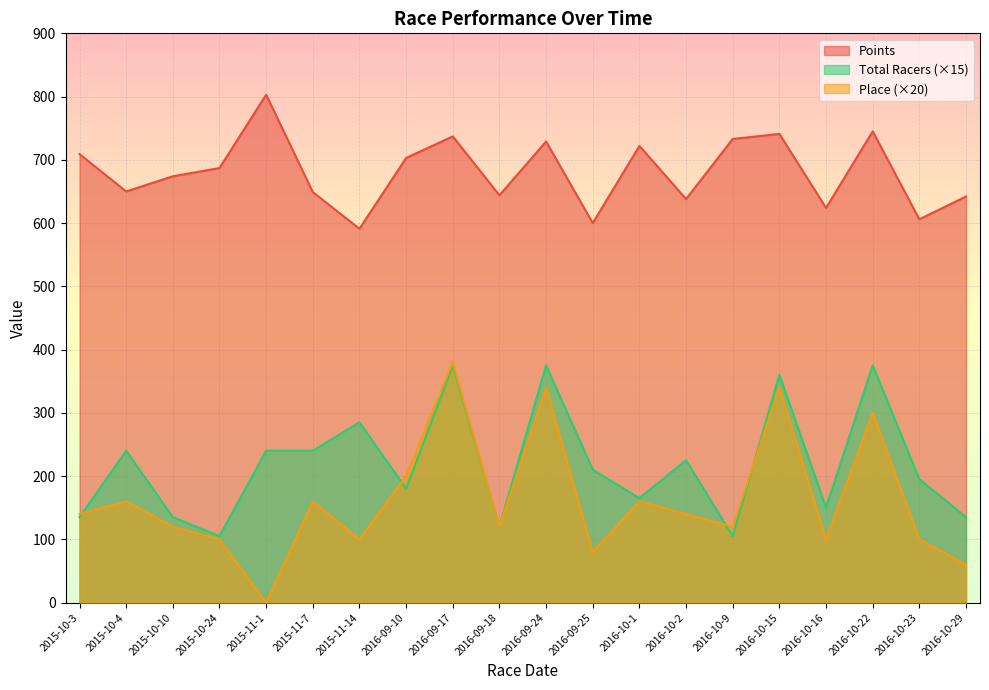

Is it true that Points equals 722 at 2016-10-1?

True